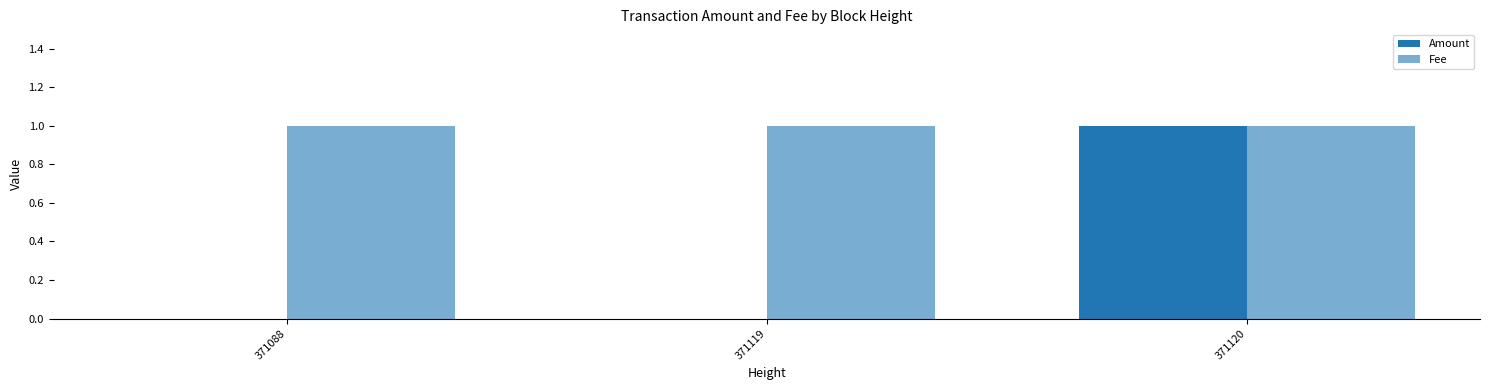

What is the value of the Fee bar at the 3rd from the left?

1